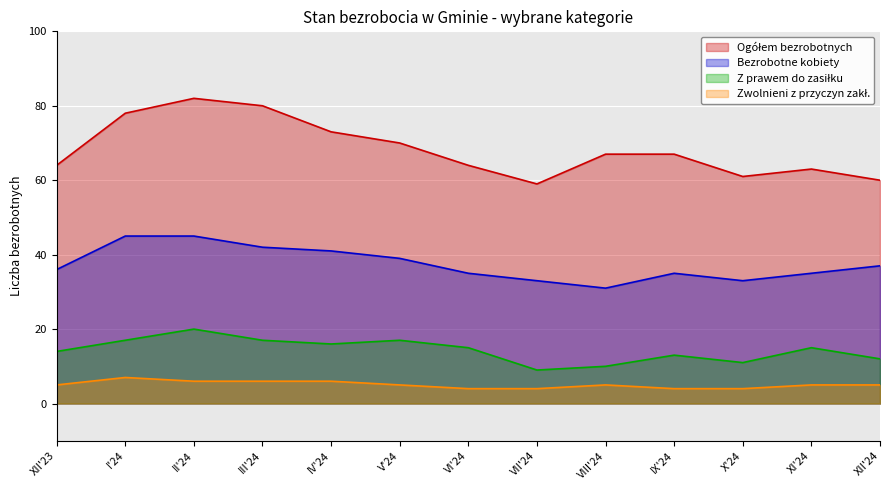

True or false: Ogółem bezrobotnych and Bezrobotne kobiety cross at least once.

False